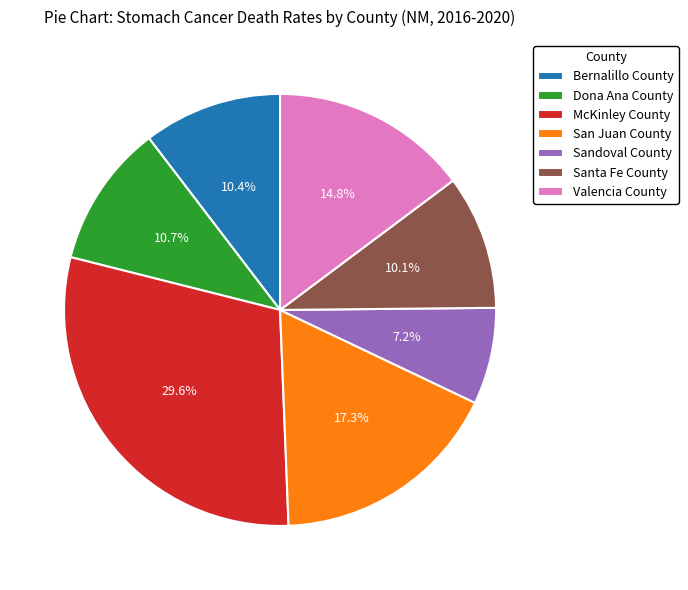

Combined, what portion of the pie is Dona Ana County and San Juan County?

28.0%